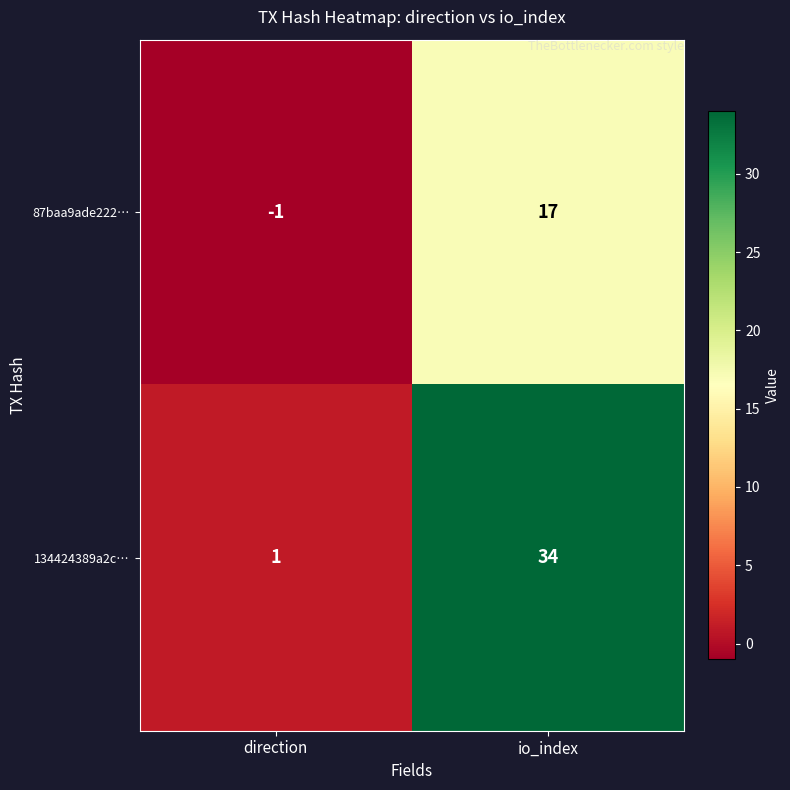

Which category has the highest value in the 87baa9ade222… series?

io_index